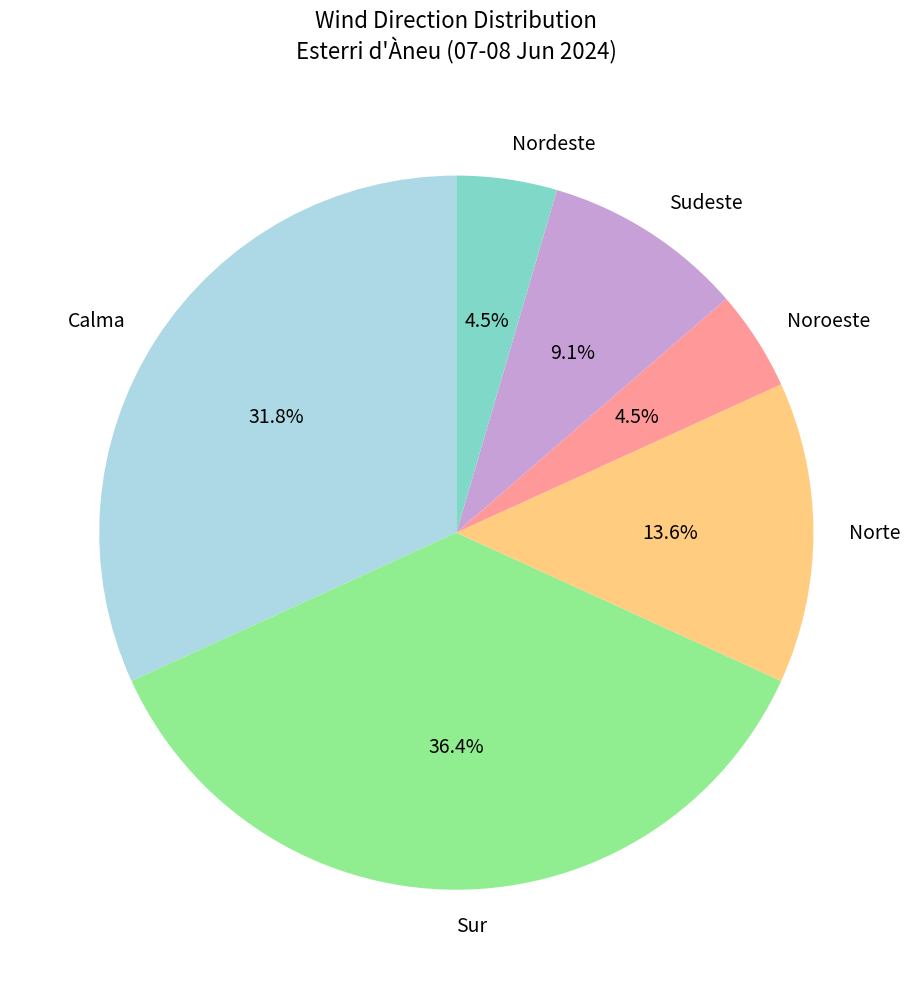

What is the ratio of the value at Calma to the value at Norte?

2.3